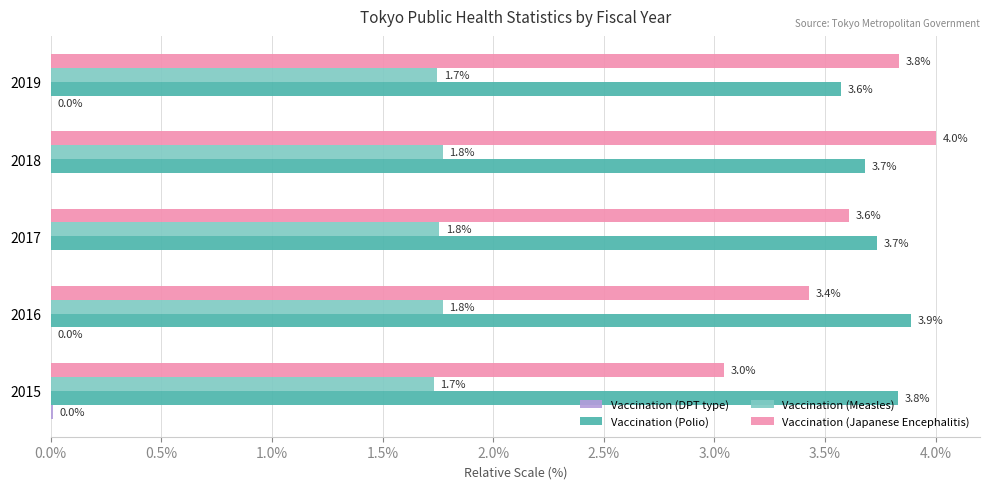

What value does the Vaccination (Japanese Encephalitis) series have at 2018?

4.0